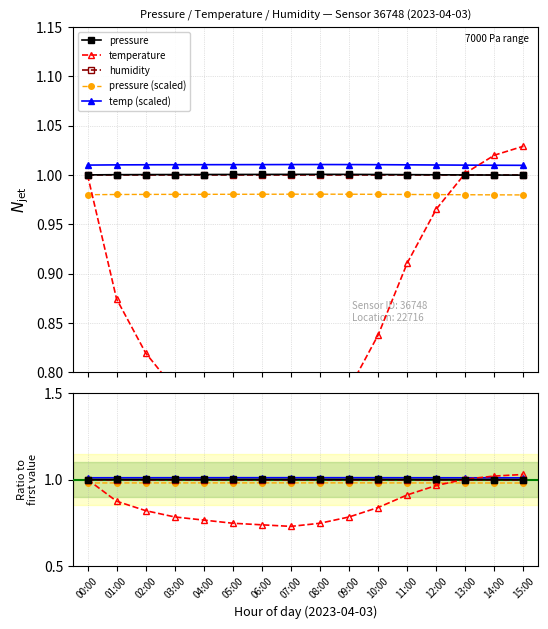

Count the pressure (scaled) values in the range 0 to 1.

16